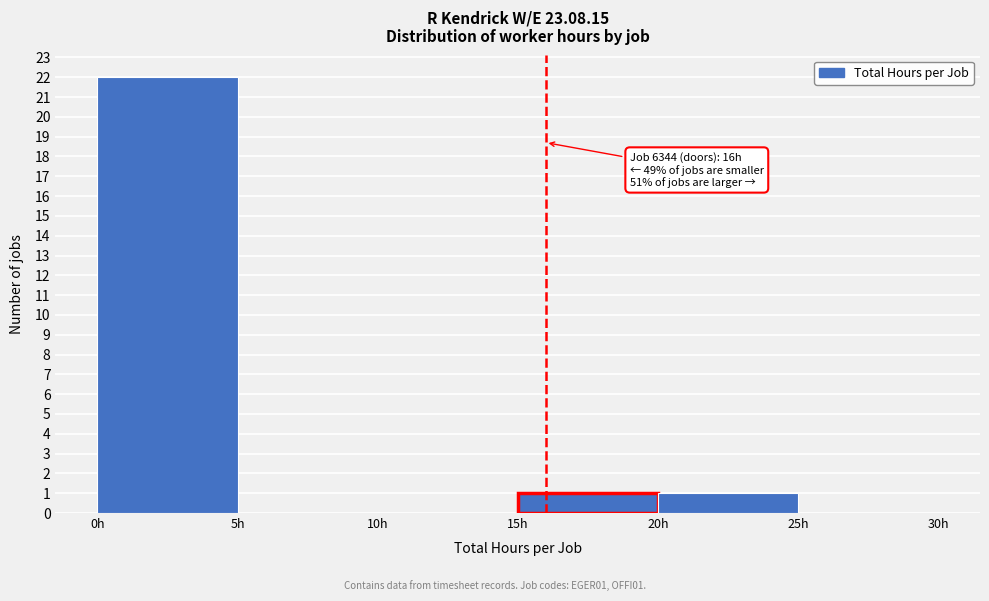

Over which range of the x-axis is the bar tallest?

0 to 5